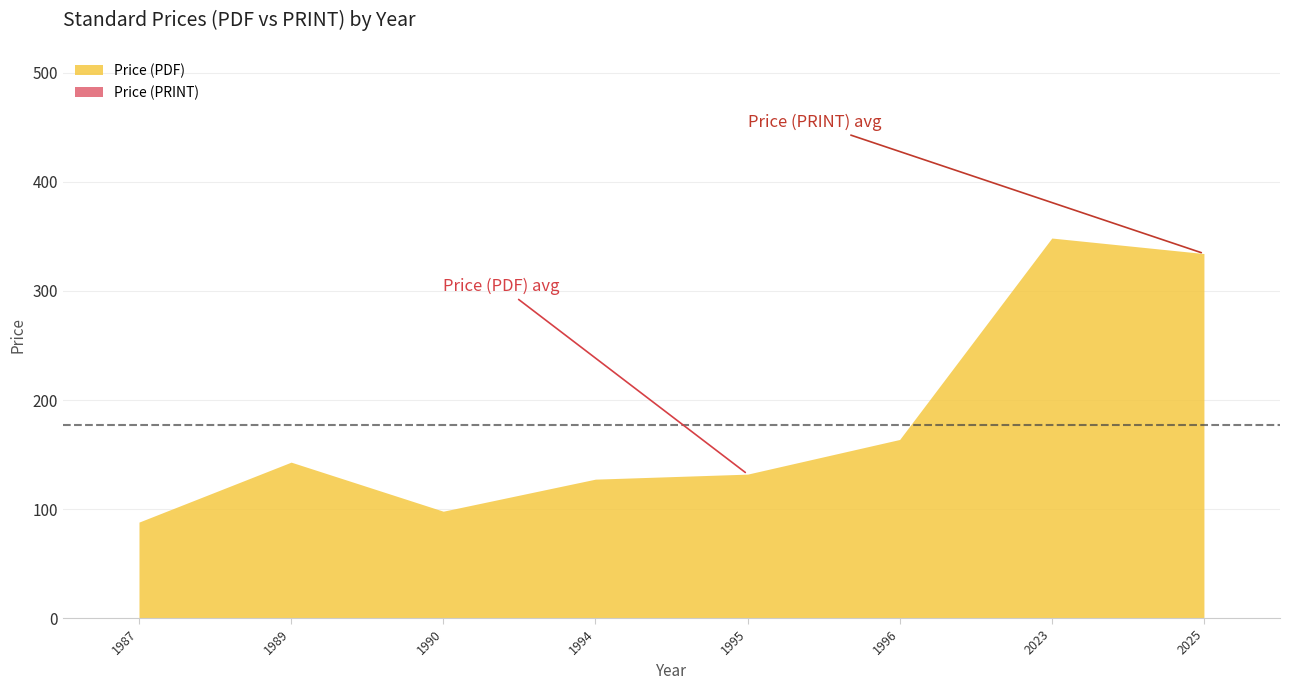

How many distinct data groups are displayed?

2